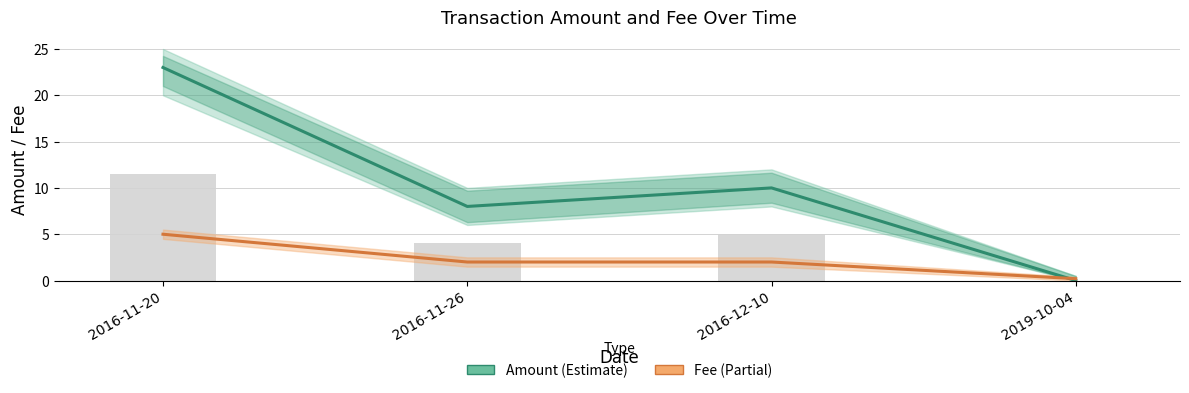

What is the average value of the Amount series?

10.2